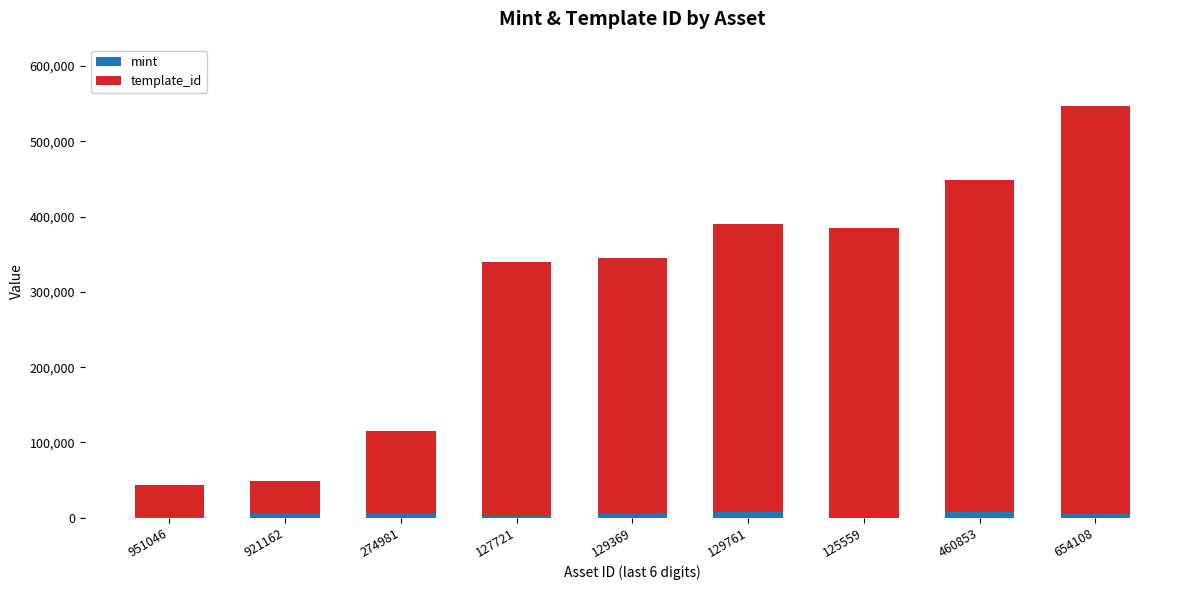

How many distinct data groups are displayed?

2